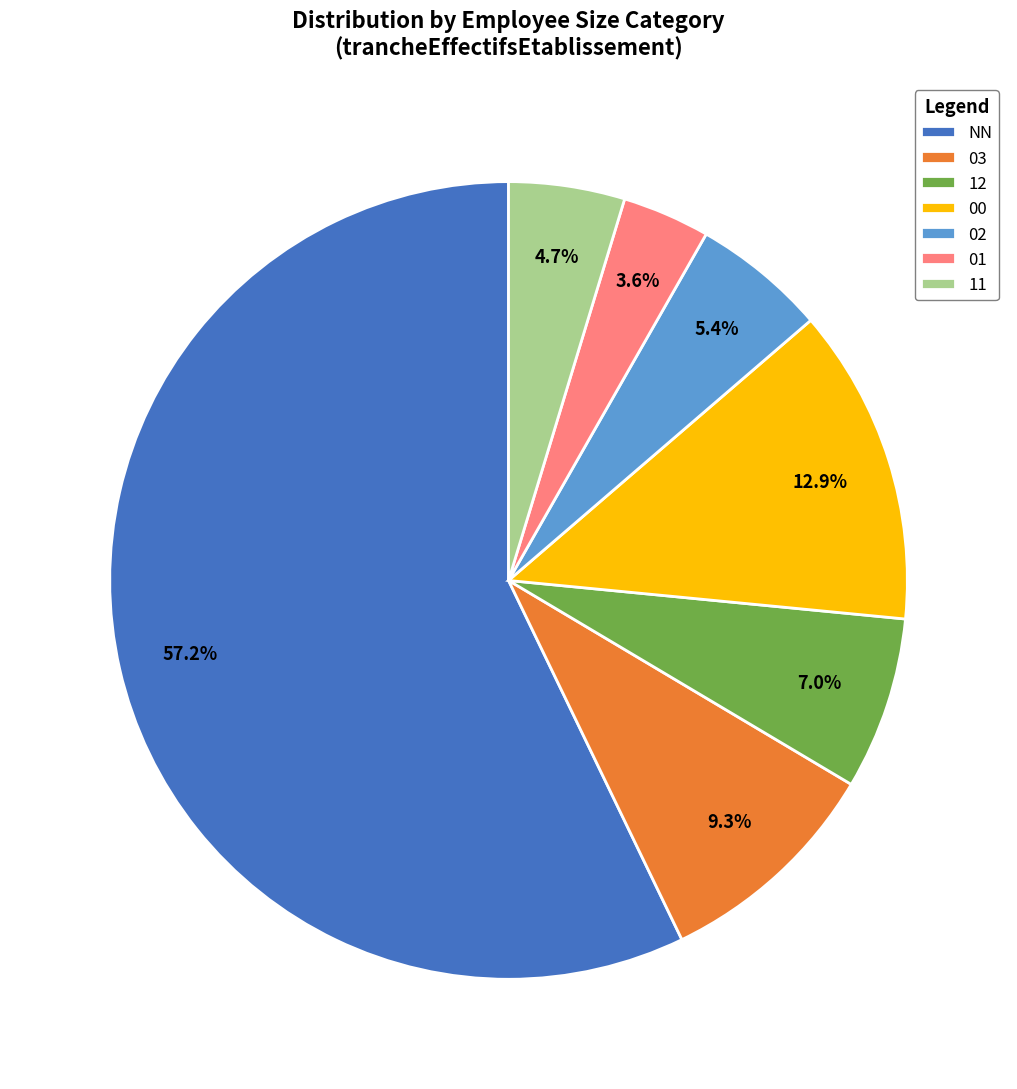

Rank the categories by value from lowest to highest.

01, 11, 02, 12, 03, 00, NN